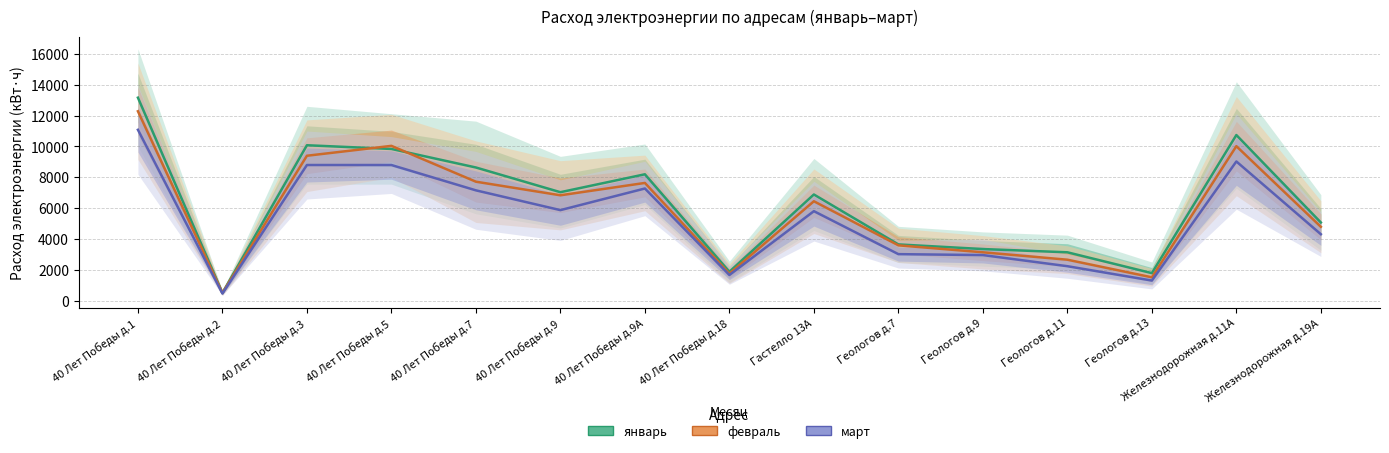

How many lines are shown in the chart?

3